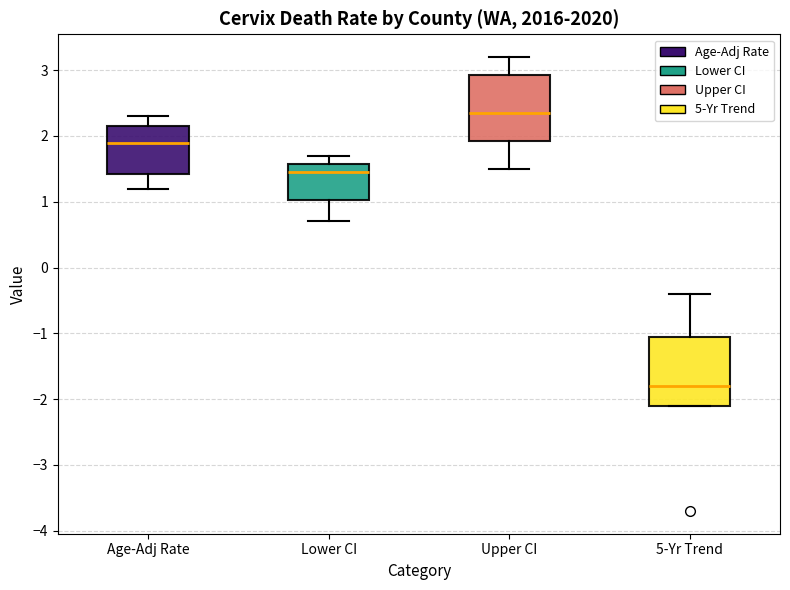

Where does the upper whisker of the box for 5-Yr Trend end on the y-axis? The values are not printed on the chart, so give them approximately, as read against the axis.

-0.4